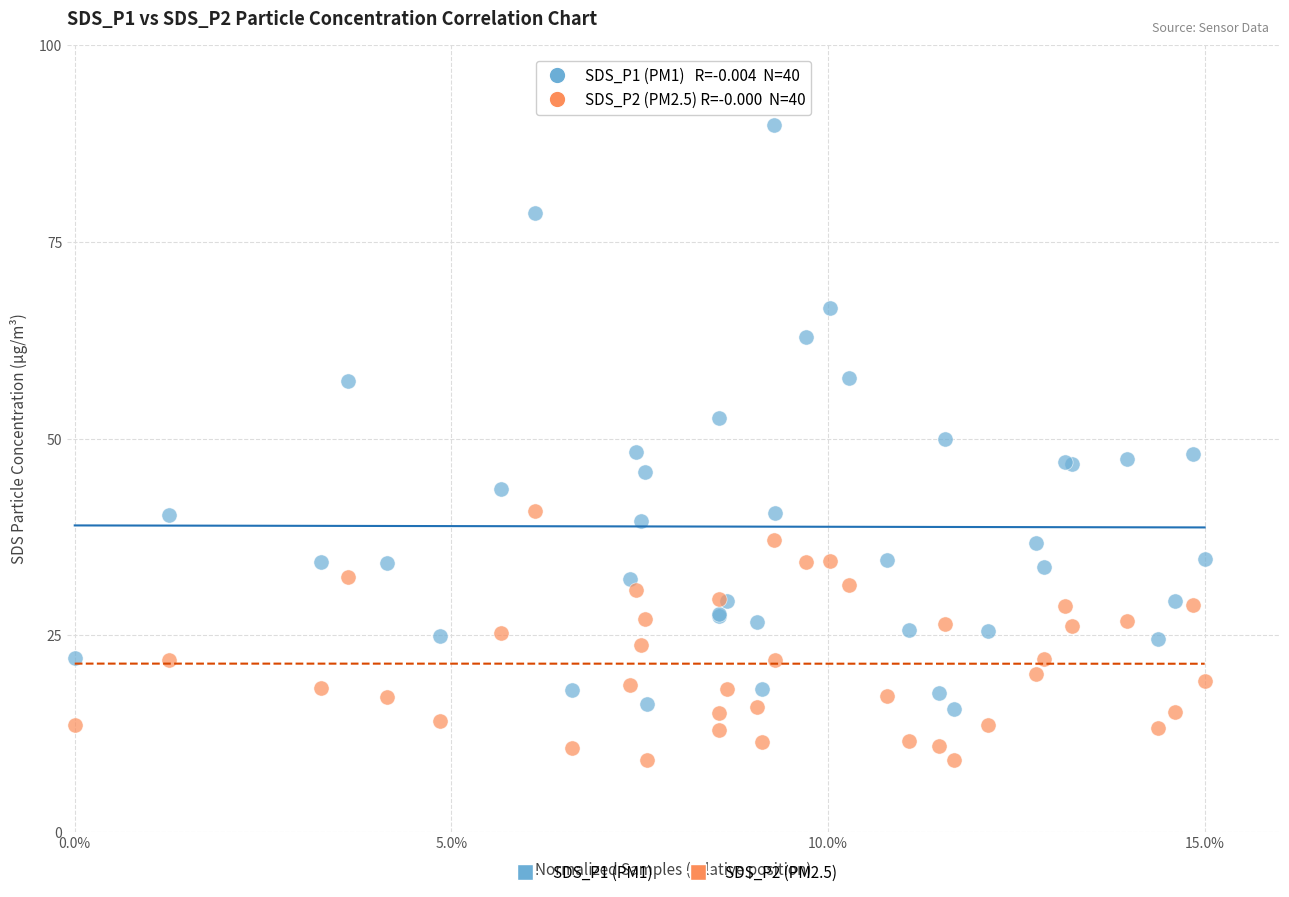

Which series has the largest Y range (max minus min)?

SDS_P1 (PM1)